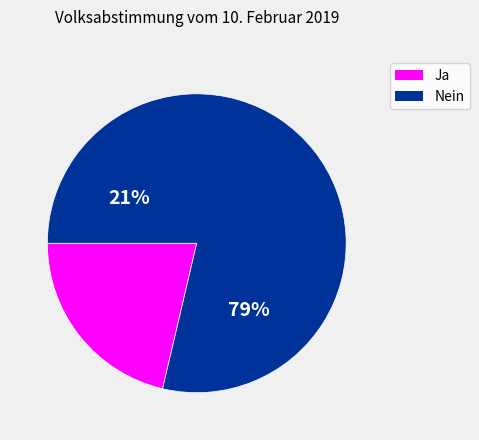

Is it true that Ja is 10% of the pie?

False